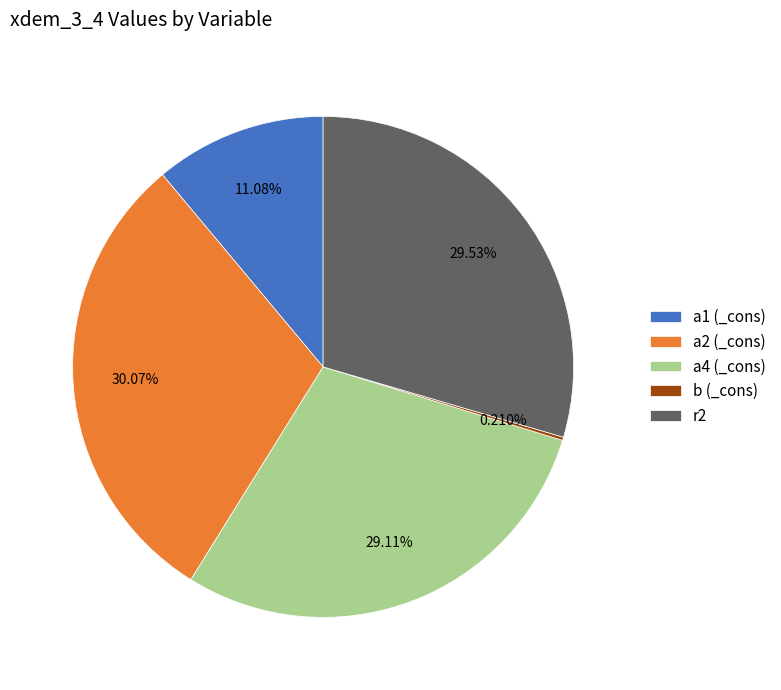

Is there any slice that represents more than half of the pie?

No